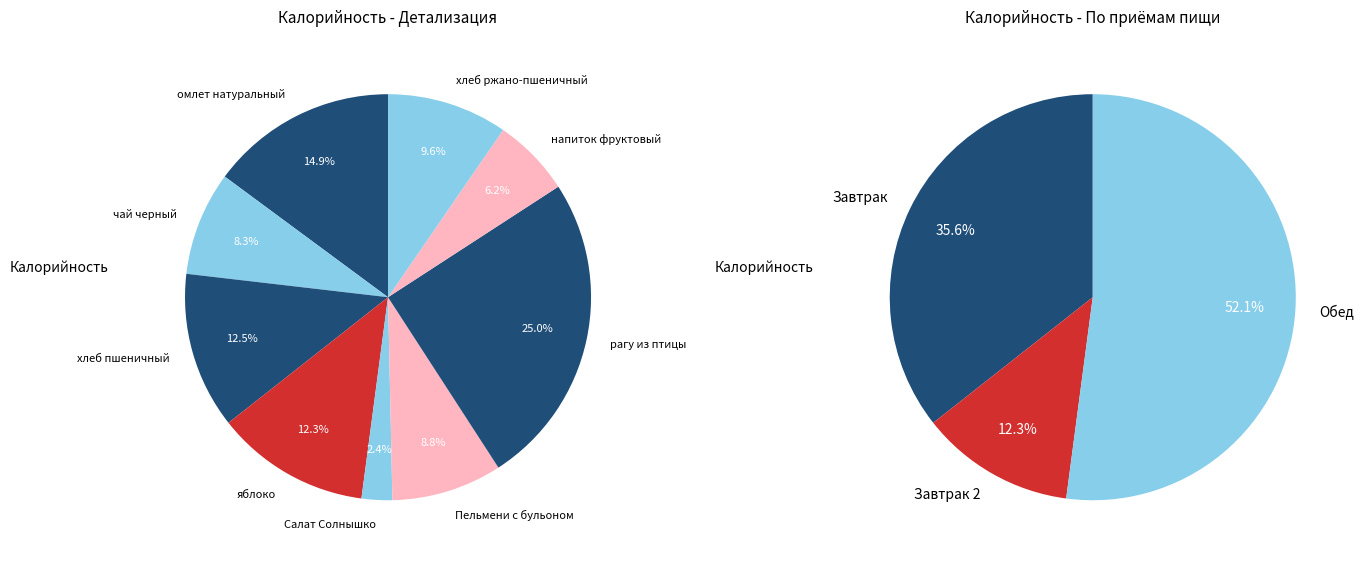

To the nearest percent, what is the average slice percentage?

11%